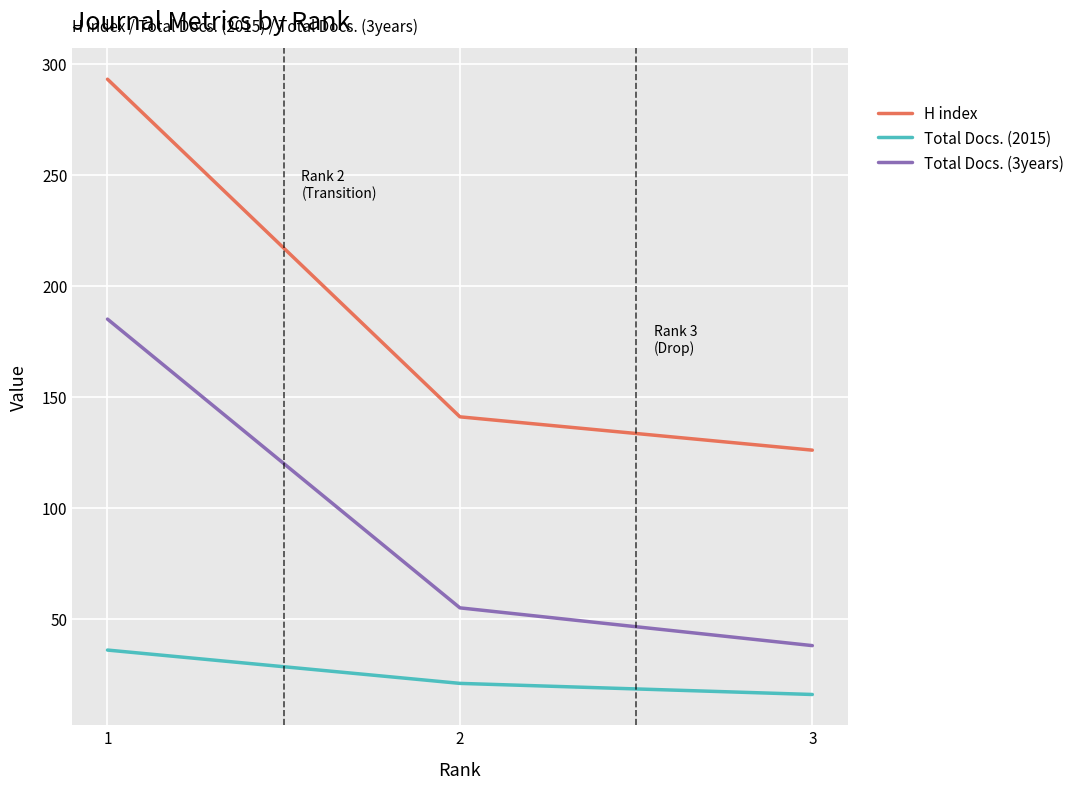

Which label corresponds to the largest value in the chart?

1